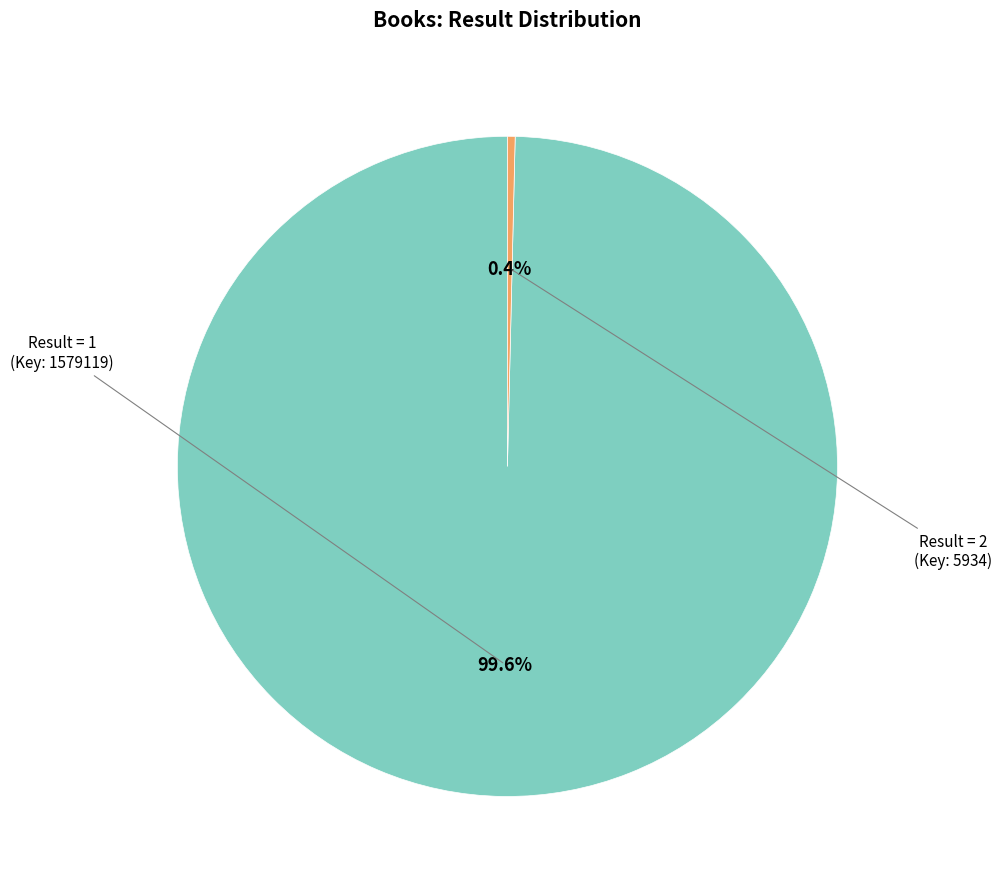

Is there a majority slice in this chart?

Yes